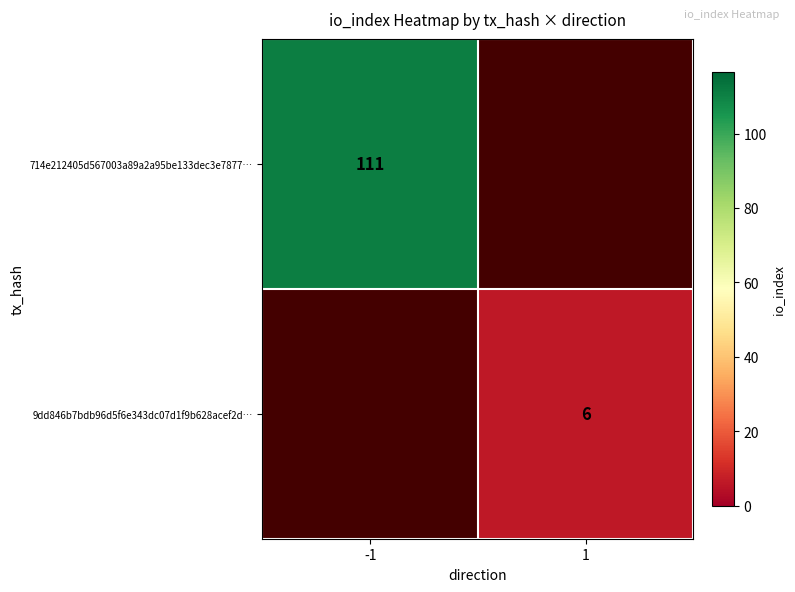

True or false: 714e212405d567003a89a2a95be133dec3e7877… has a value of 197 at -1.

False